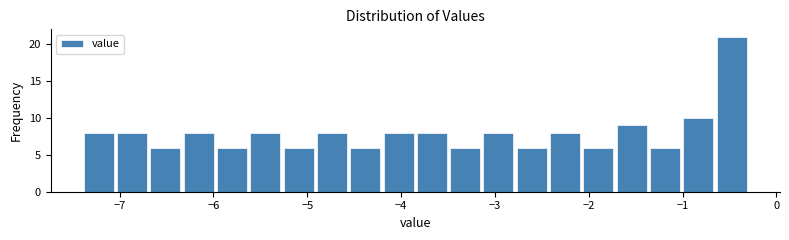

Around what value on the x-axis is the tallest bar? Give the approximate position of its centre, as read against the axis.

-0.5